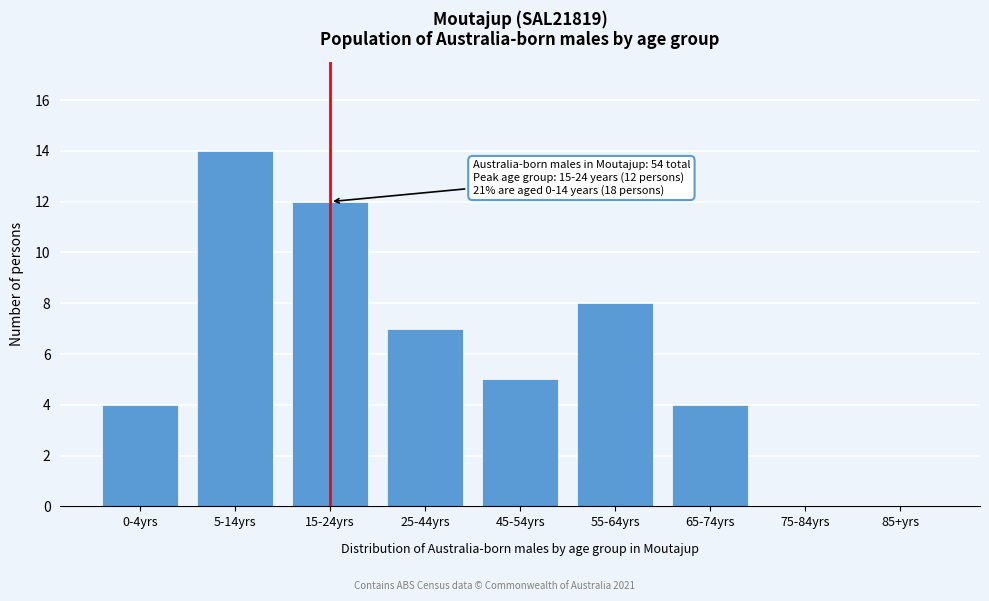

Reading left to right, transcribe all the data shown in this chart.

0-4yrs=4	5-14yrs=14	15-24yrs=12	25-44yrs=7	45-54yrs=5	55-64yrs=8	65-74yrs=4	75-84yrs=0	85+yrs=0